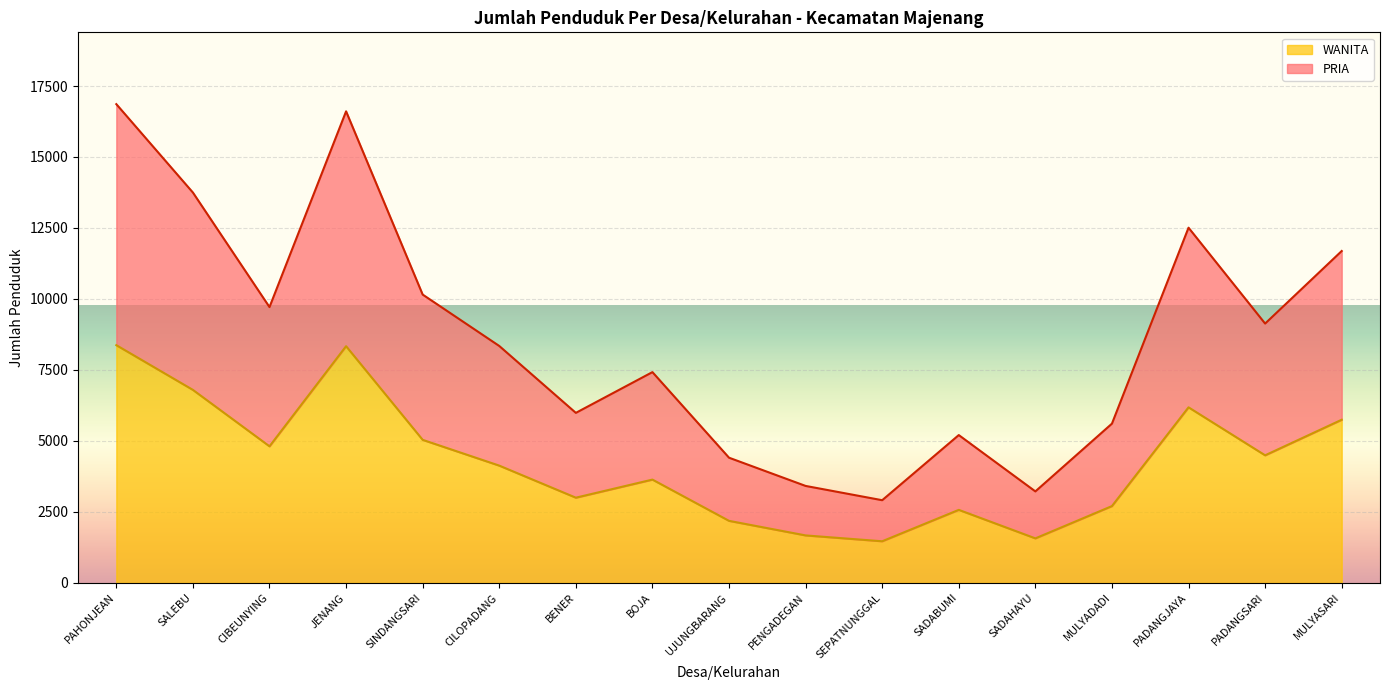

List the series in order of their overall mean, highest first.

PRIA, WANITA